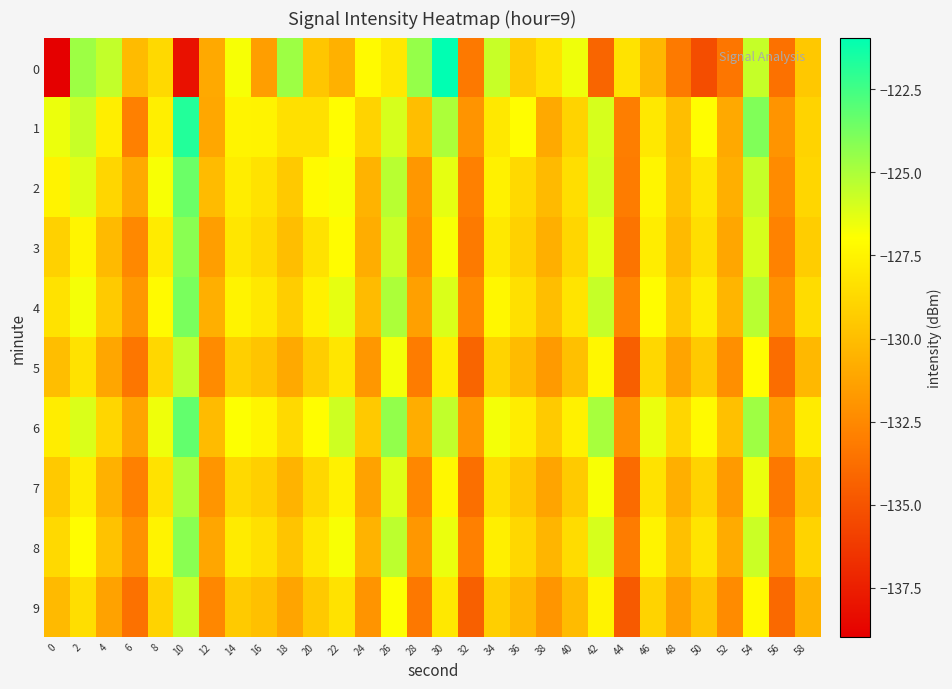

At how many categories does at least one series exceed -132?

30